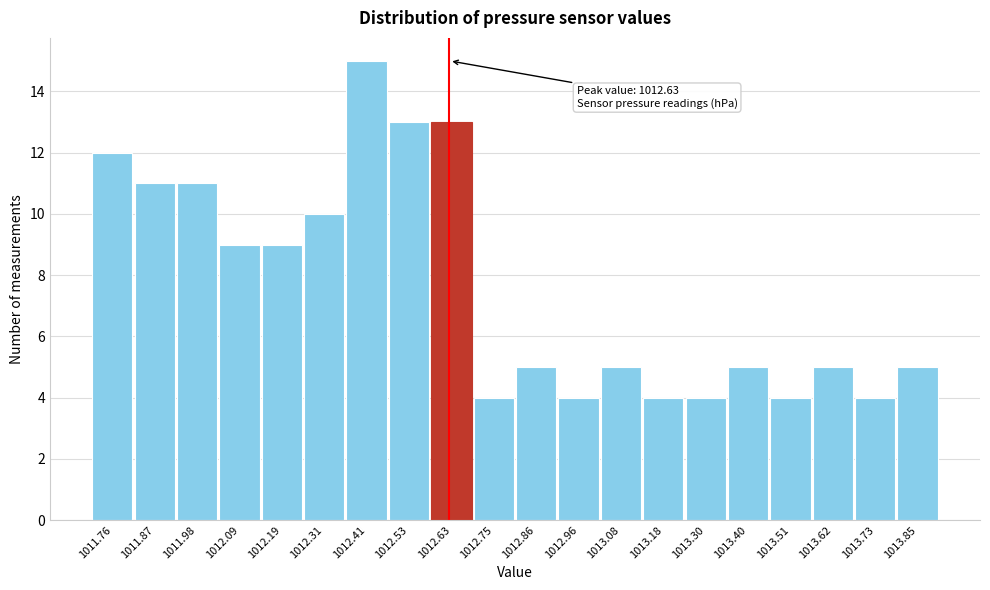

Which range on the x-axis has the tallest bar?

1012.36 to 1012.47